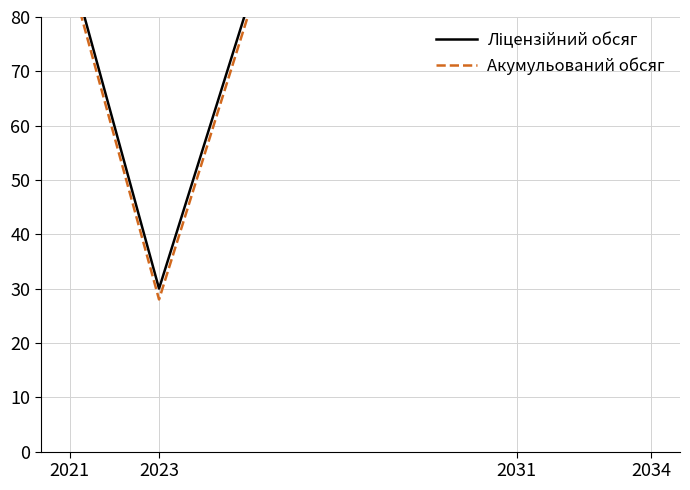

Reading left to right, list all the values displayed in this chart.

Ліцензійний обсяг: 90	30	240	90
Акумульований обсяг: 88	28	238	88